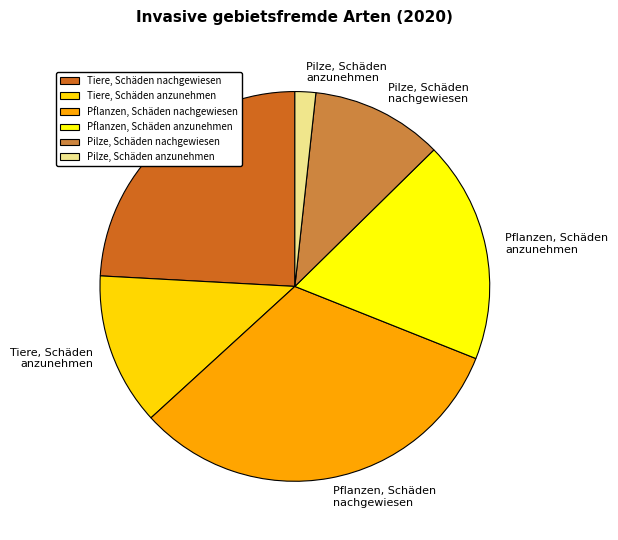

Is the sum of Tiere, Schäden nachgewiesen and Pilze, Schäden anzunehmen greater than half?

No